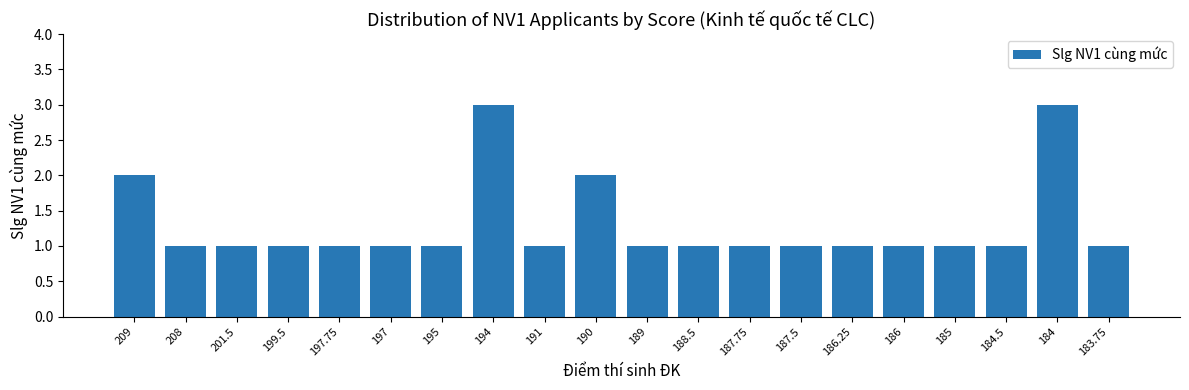

True or false: the data shows 0 at 197.

False